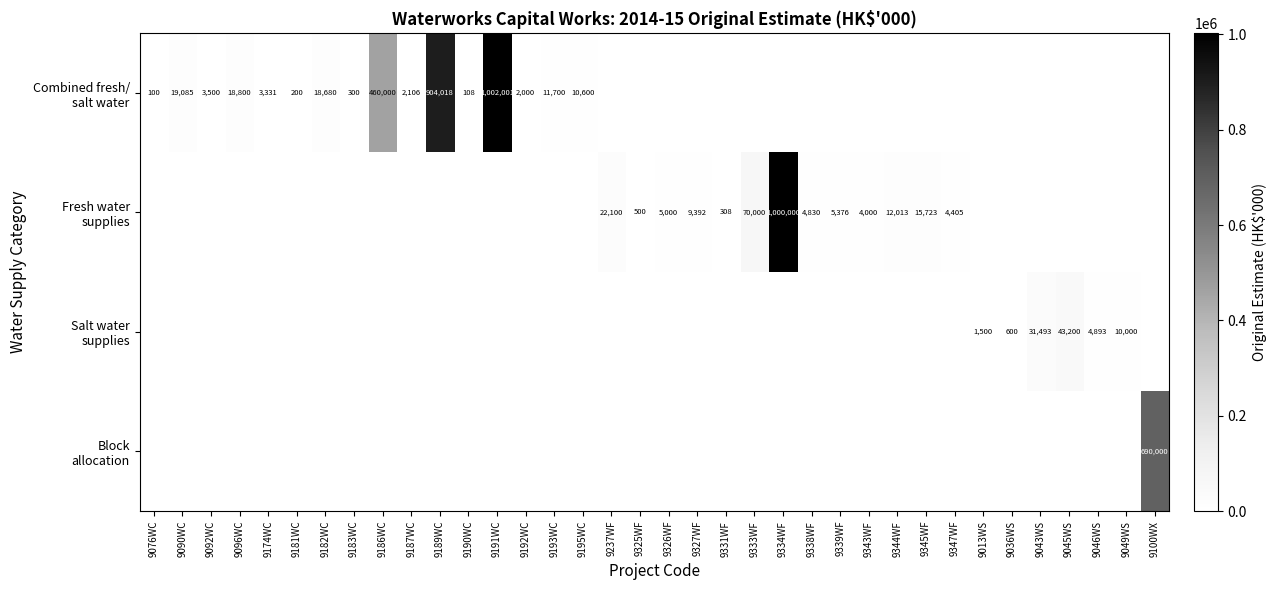

What is the difference between the Fresh water supplies values at 9043WS and 9326WF?

5000